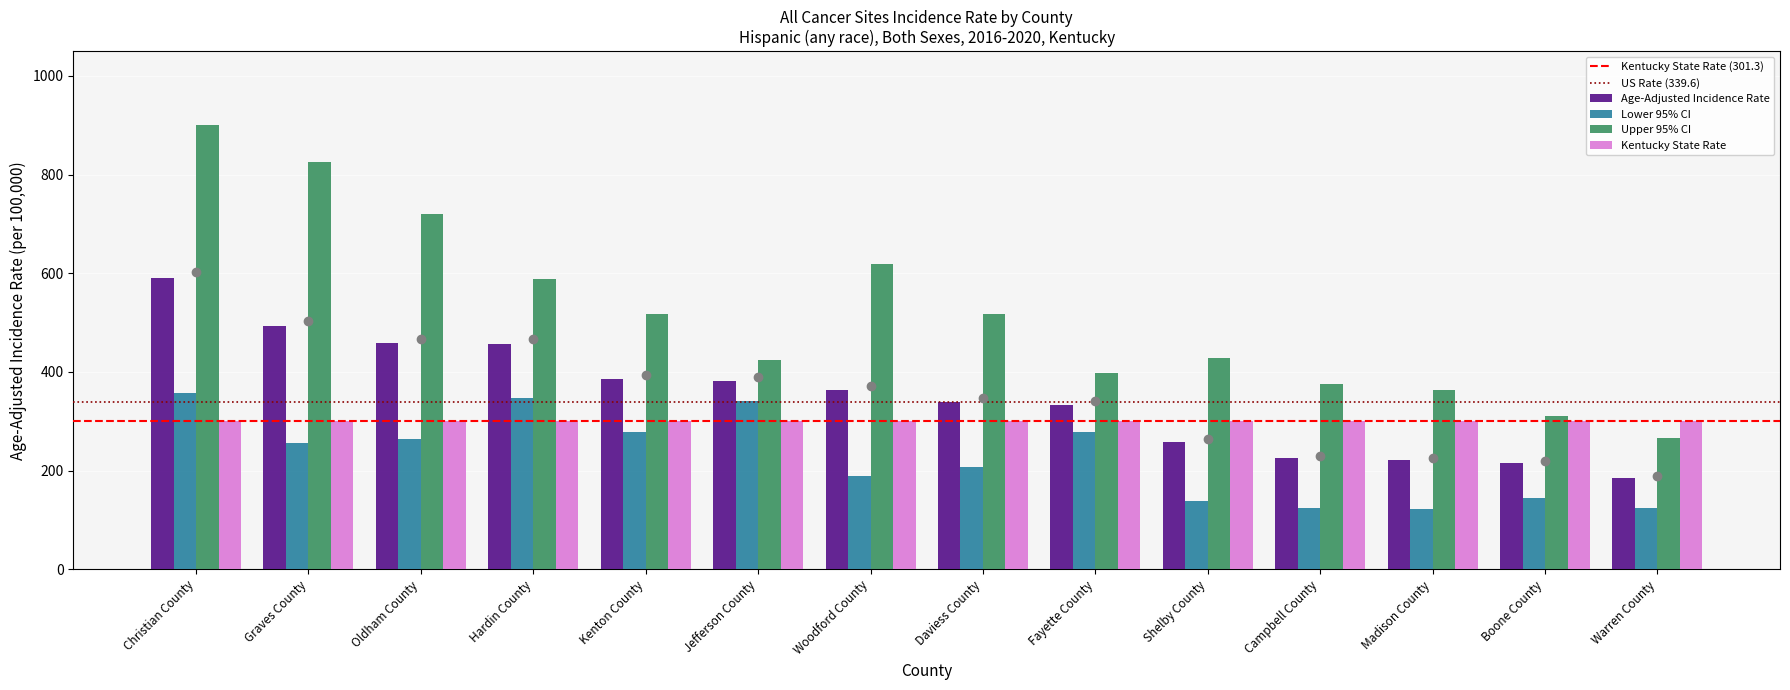

Is it true that Lower 95% CI equals 207.7 at Daviess County?

True